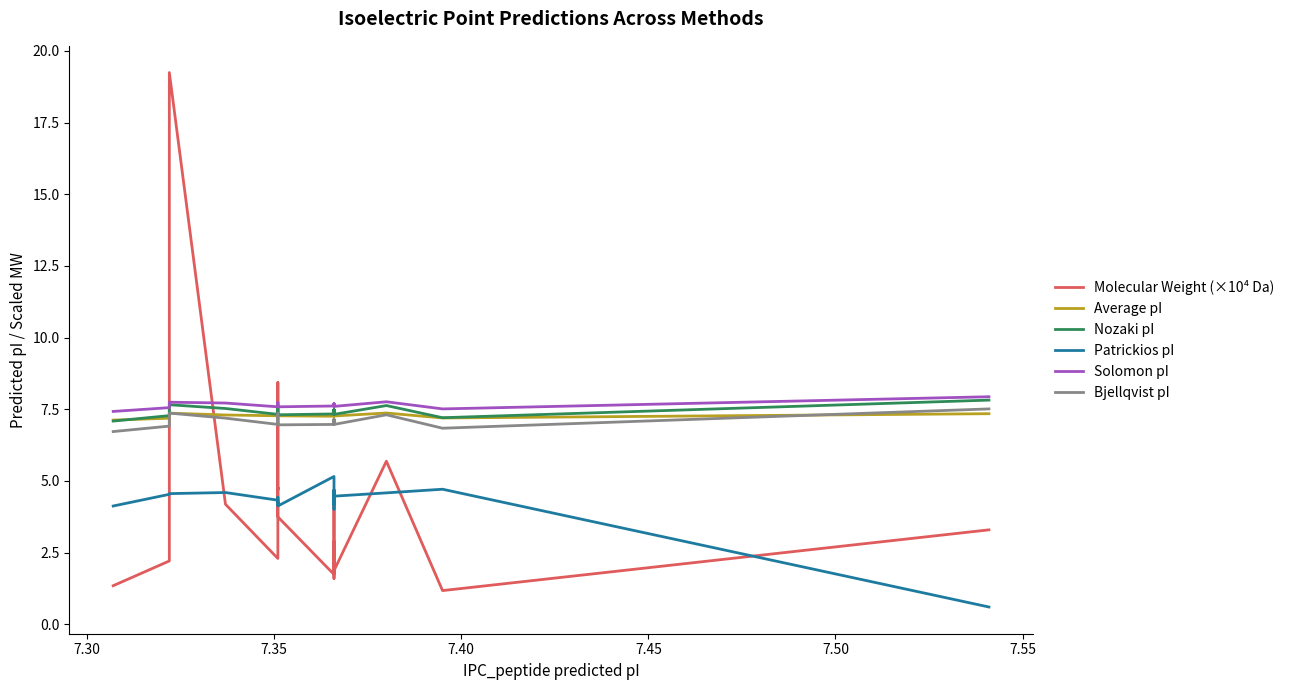

At how many categories does at least one series exceed 14?

1